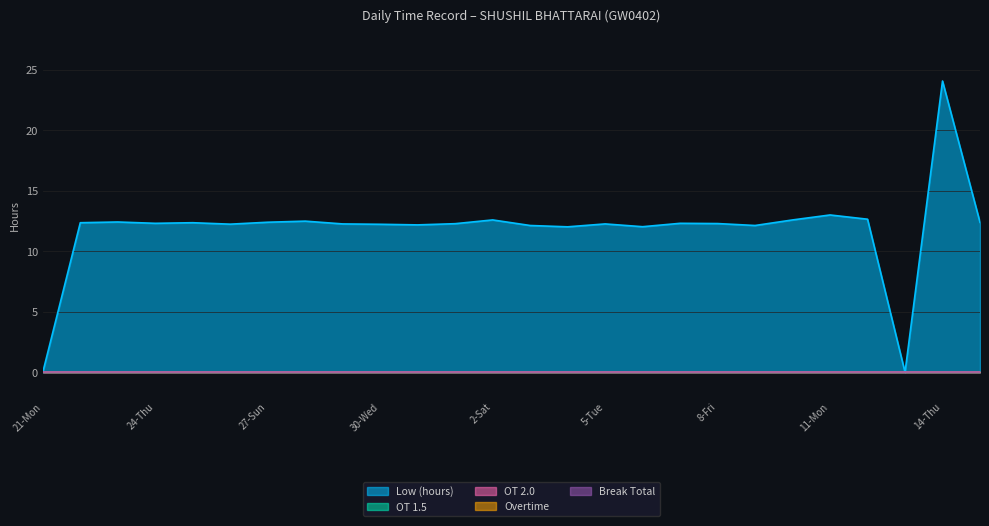

Between 27-Sun and 25-Fri, which is larger?

27-Sun